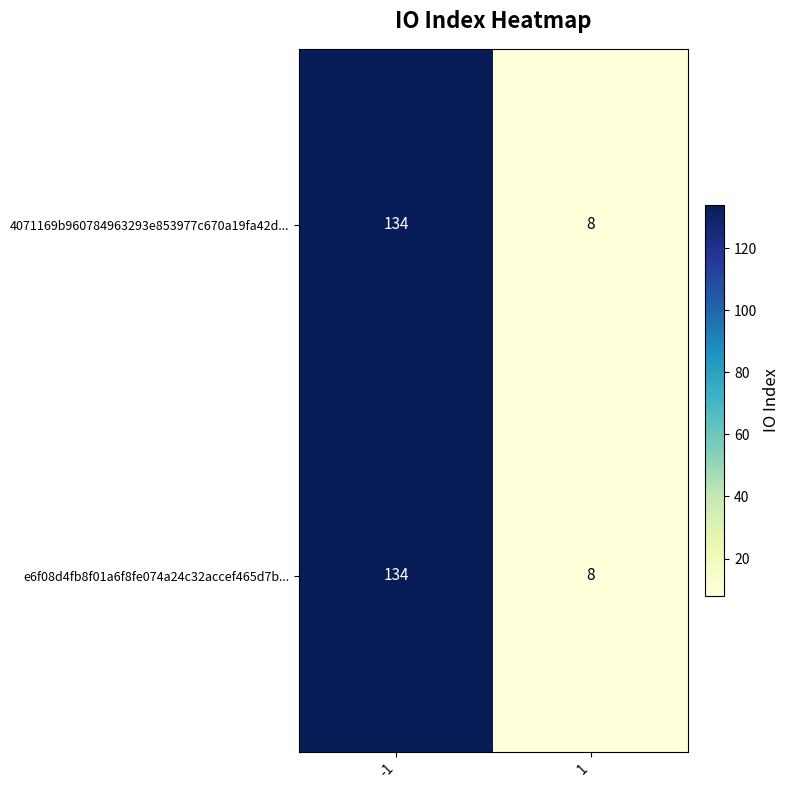

What is the smallest value displayed?

8